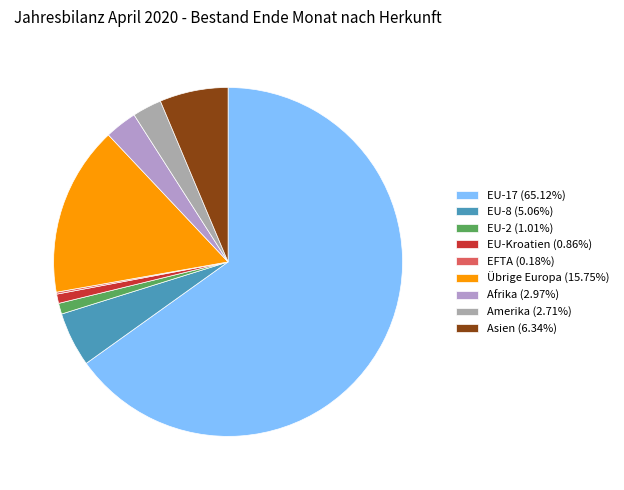

Does any single category account for the majority?

Yes